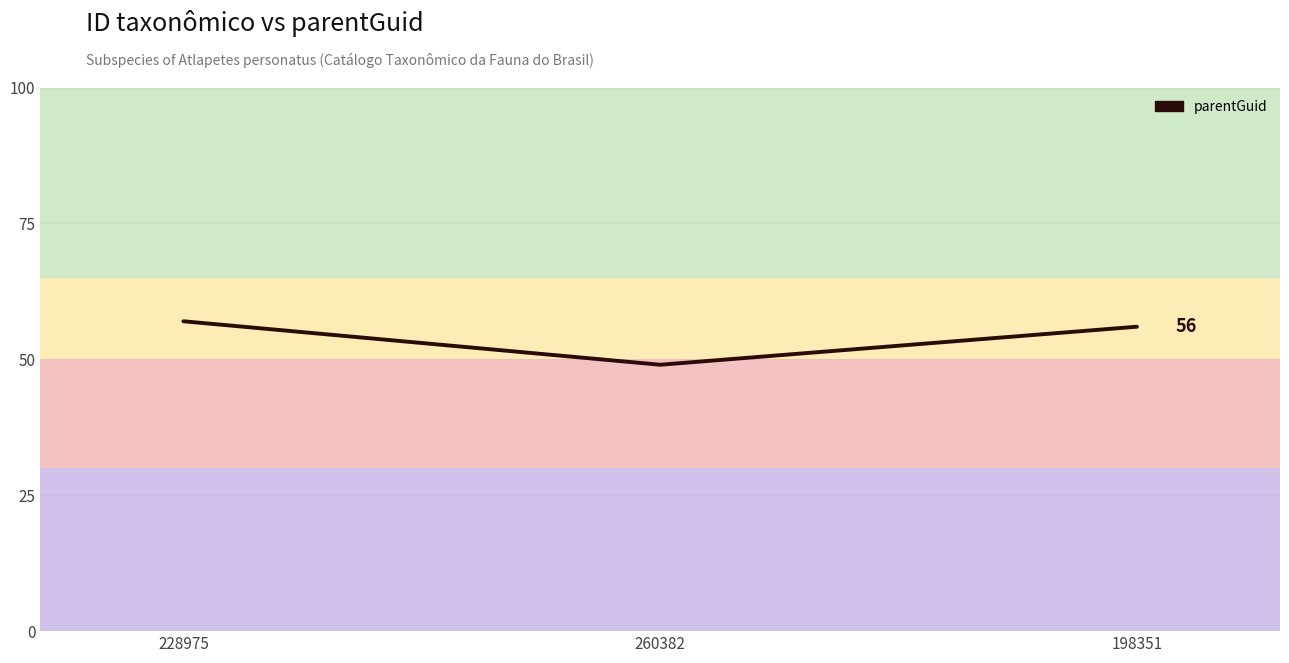

What position from the right is 228975?

3